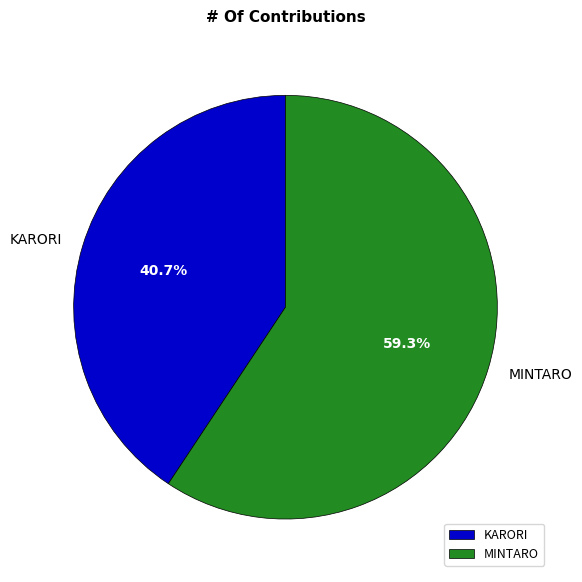

What percentage is the KARORI slice, to the nearest percent?

41%